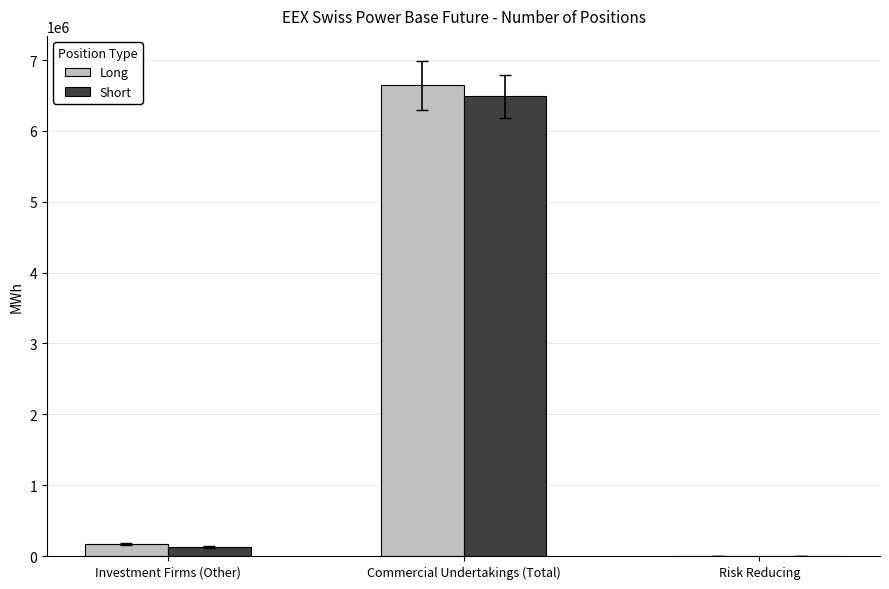

At which label is Long closest to 3320562?

Investment Firms (Other)